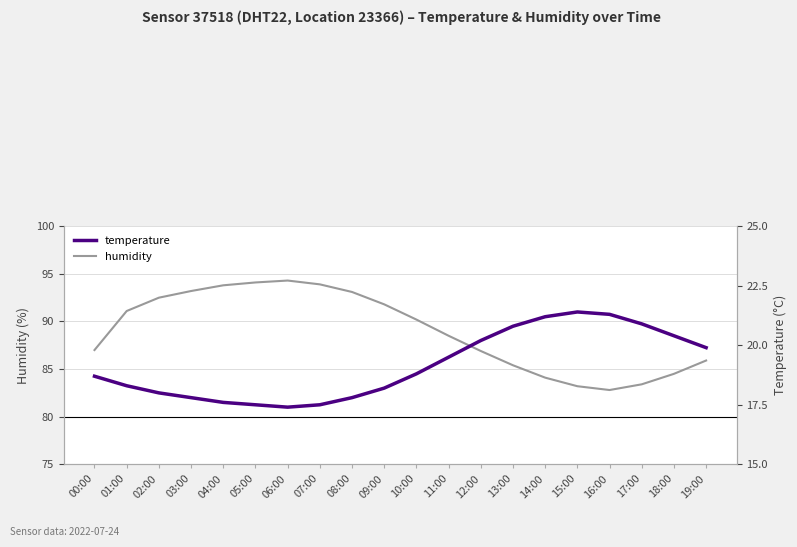

Which series has the widest spread of values?

humidity